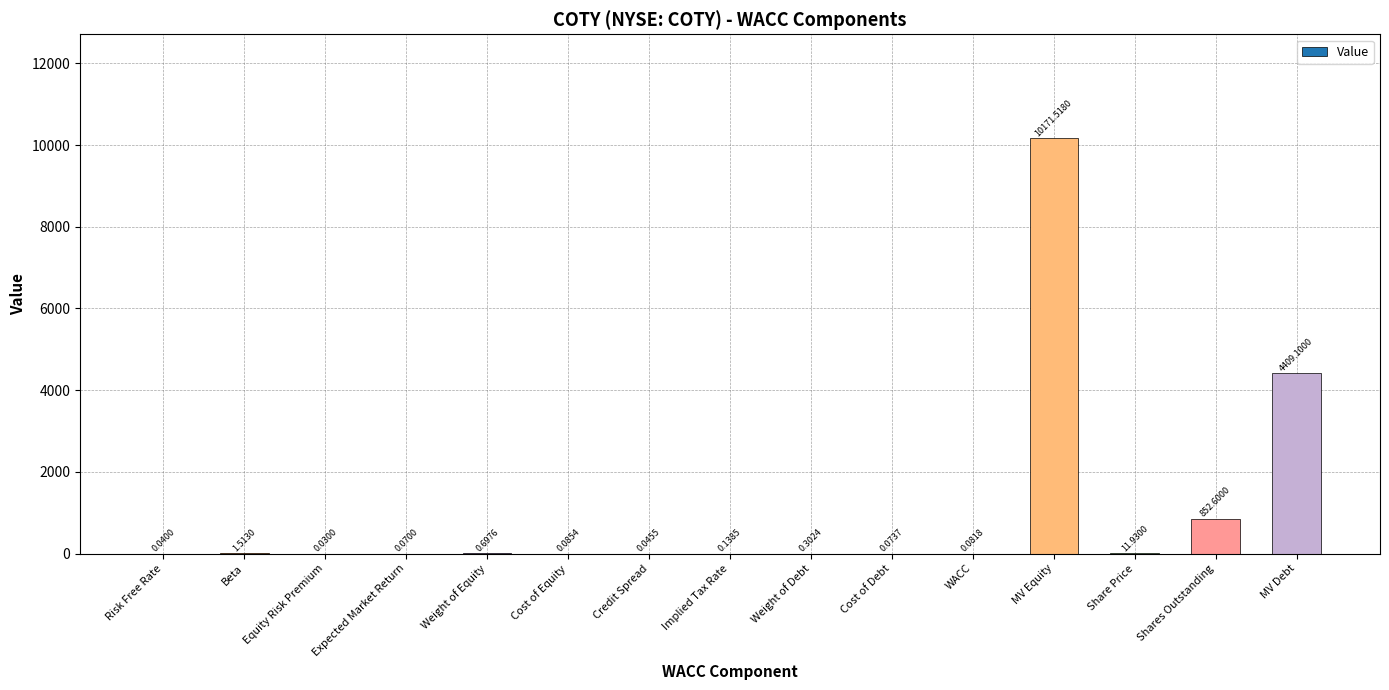

What is the sum of all values?

15448.2